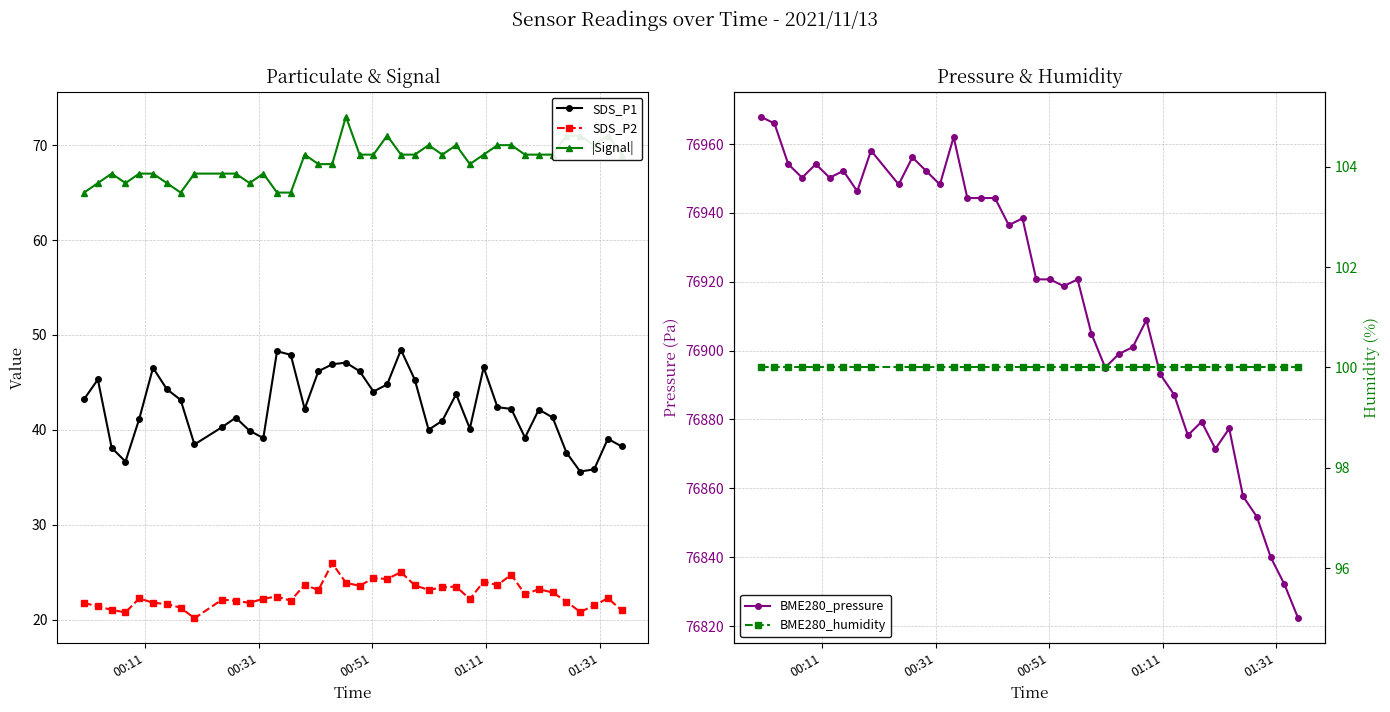

What is the value of the SDS_P2 point at the 31st from the left?

24.7